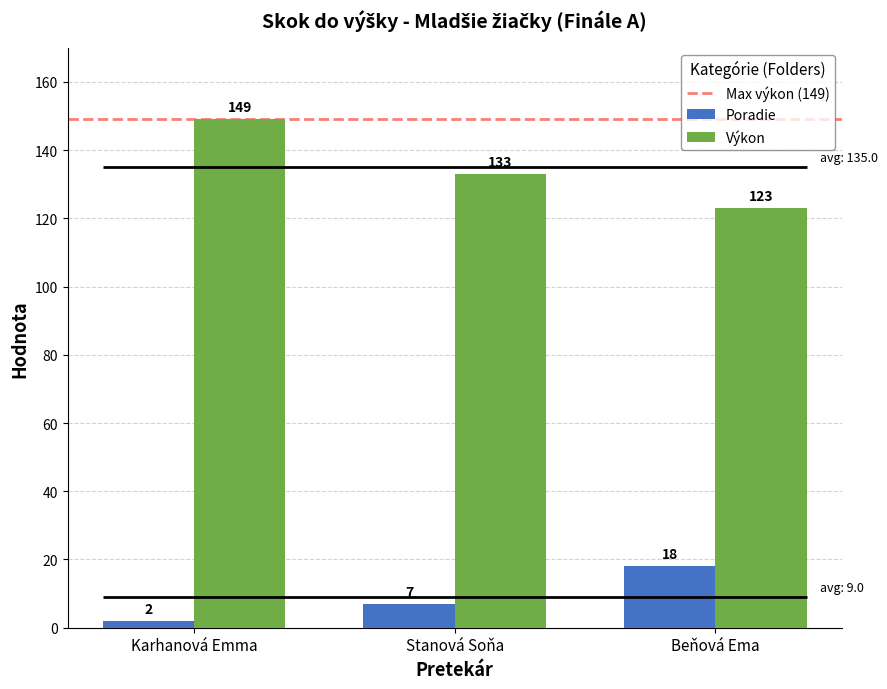

At which label is Poradie closest to 10?

Stanová Soňa